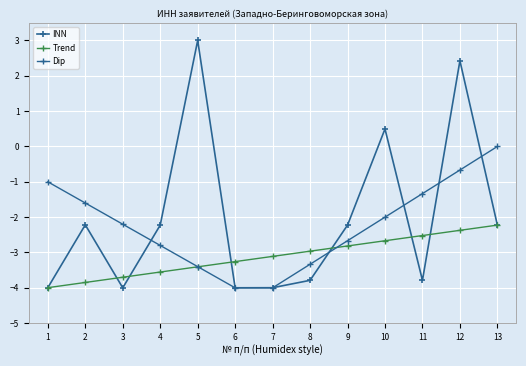

Read the INN value at 7.

-4.0